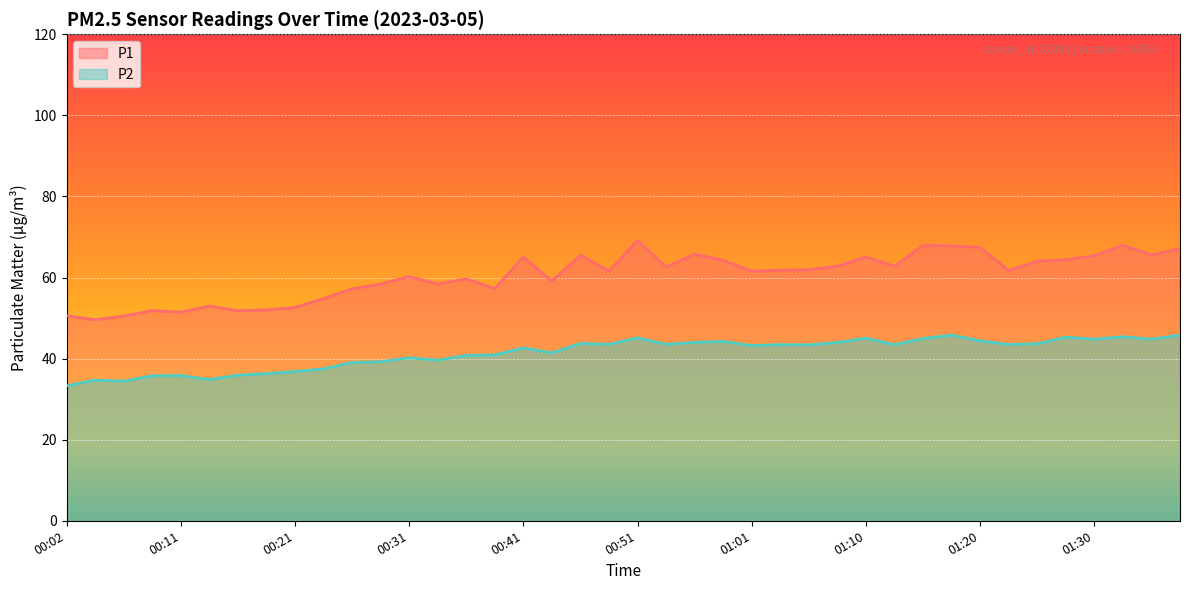

How many data points in P1 are above 61?

23